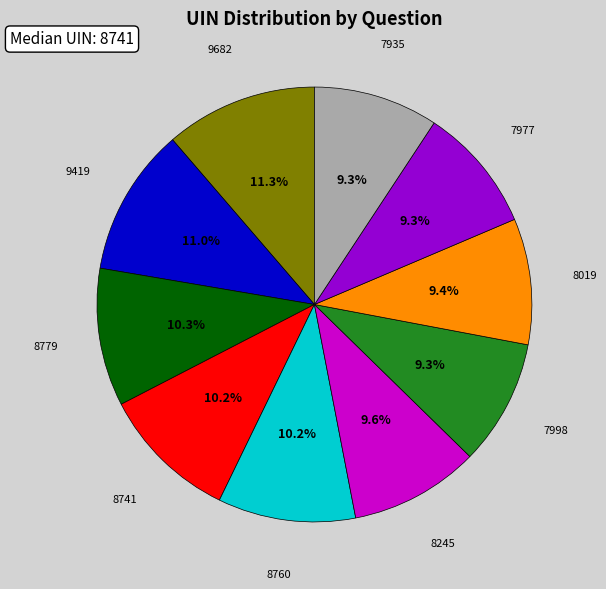

Count the number of slices in the pie.

10